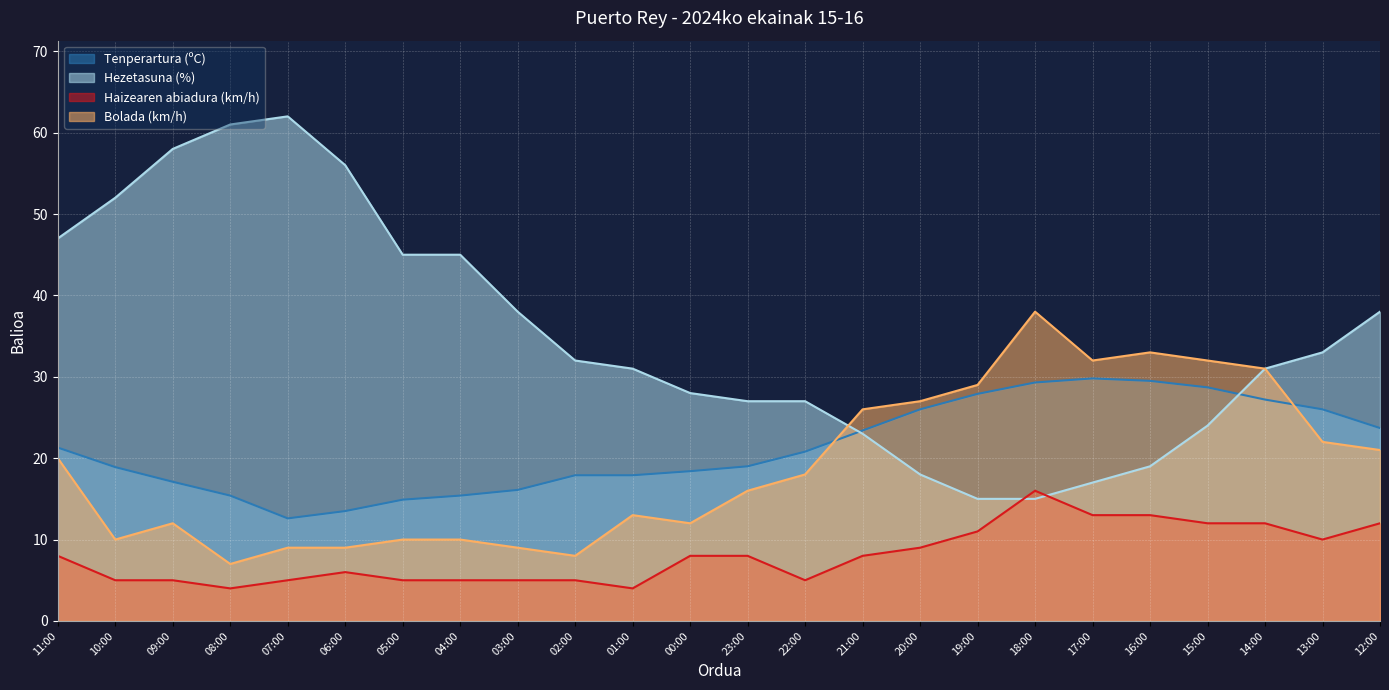

What is the label of the 24th point from the right?

11:00